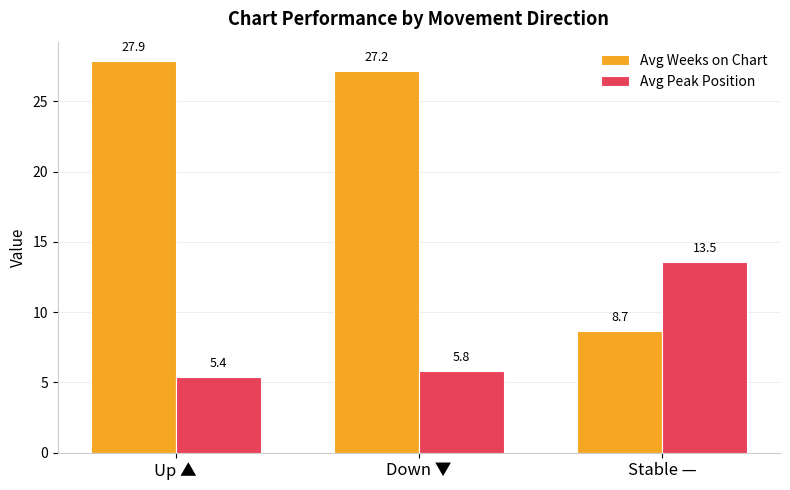

Rank the series by their average value, from highest to lowest.

Avg Weeks on Chart, Avg Peak Position